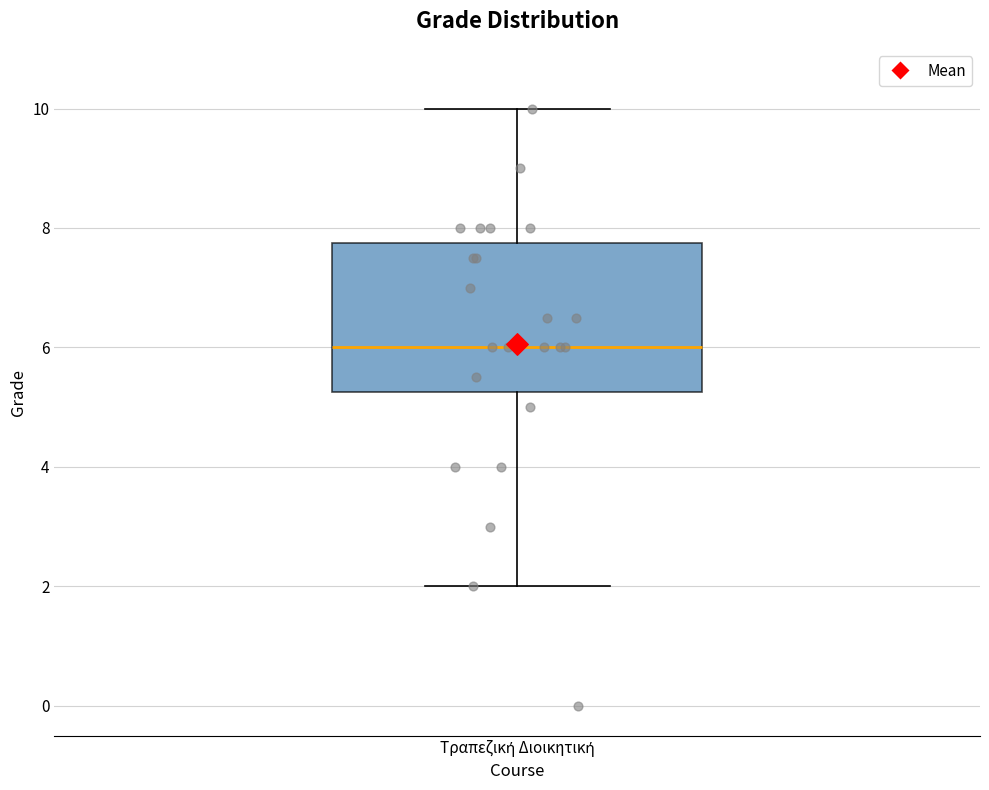

Read this box plot against the y-axis: the position of the median line, the range covered by the box, and the ends of both whiskers. The values are not printed on the chart, so give them approximately, as read against the axis.

median 6.0, box 5.2 to 7.8, whiskers 2.0 to 10.0